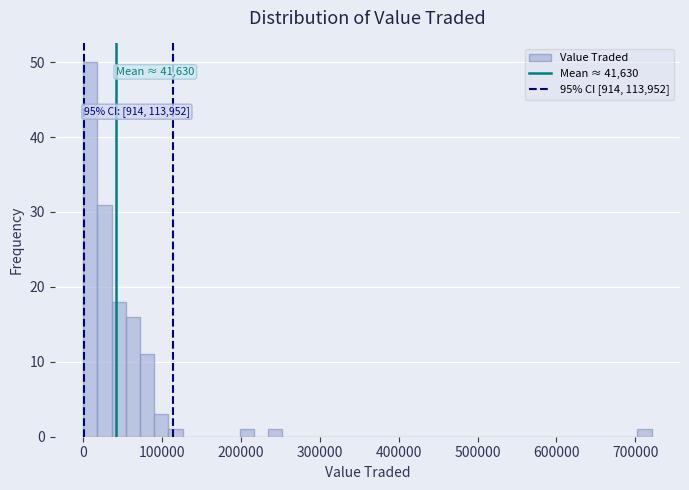

Around what value on the x-axis is the tallest bar? Give the approximate position of its centre, as read against the axis.

10000